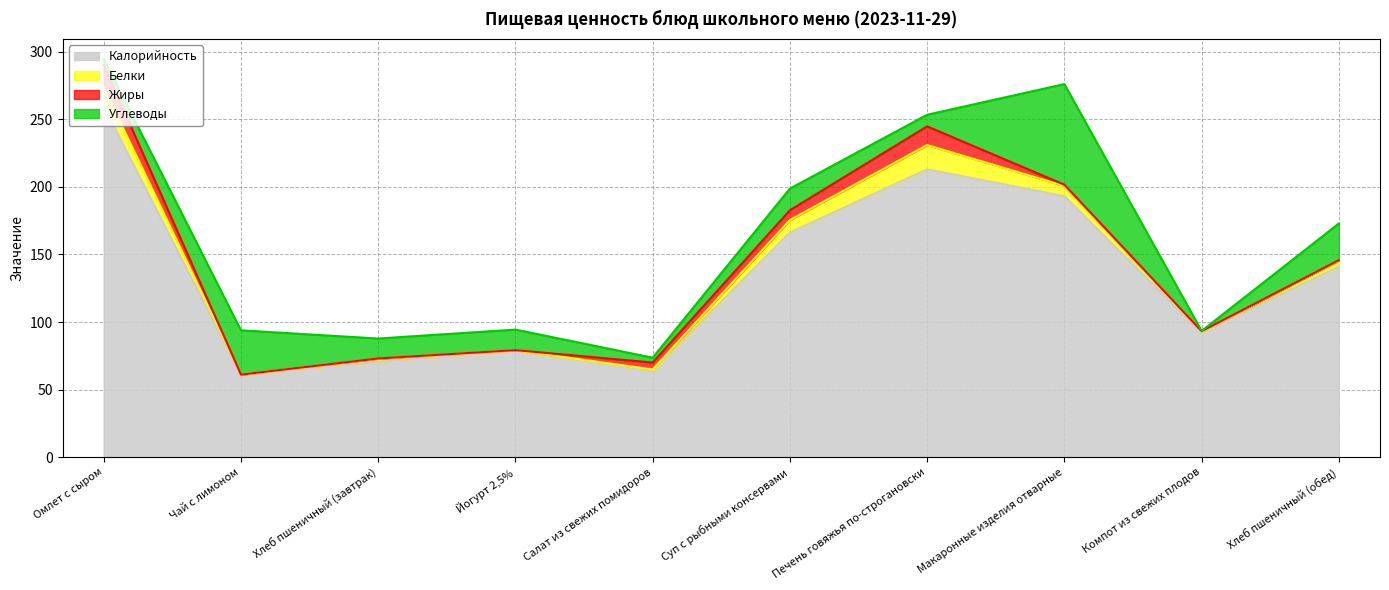

What is the difference between the highest and lowest values at Печень говяжья по-строгановски?

204.4